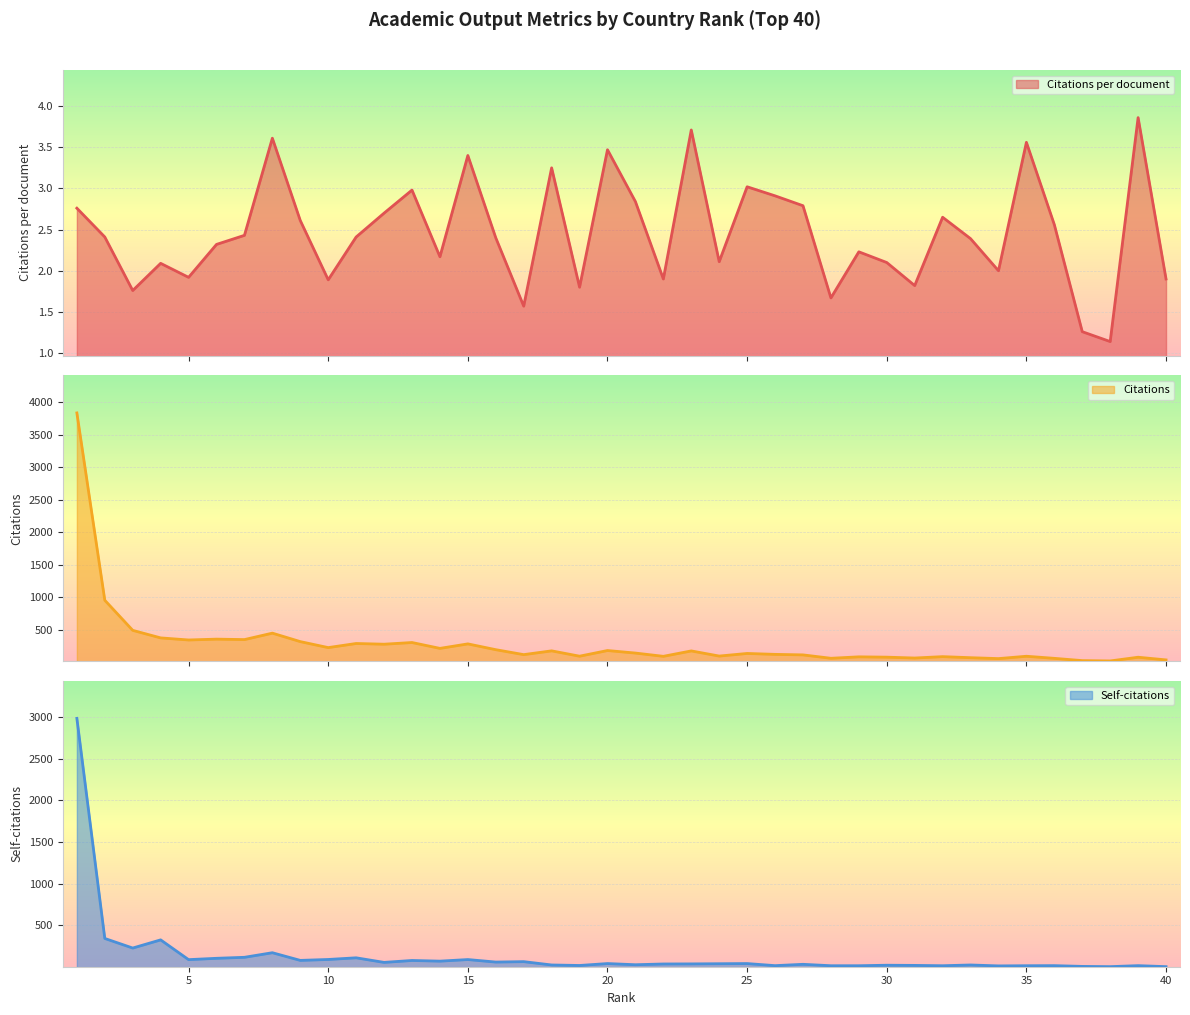

True or false: Self-citations has a value of 17.0 at 32.

True